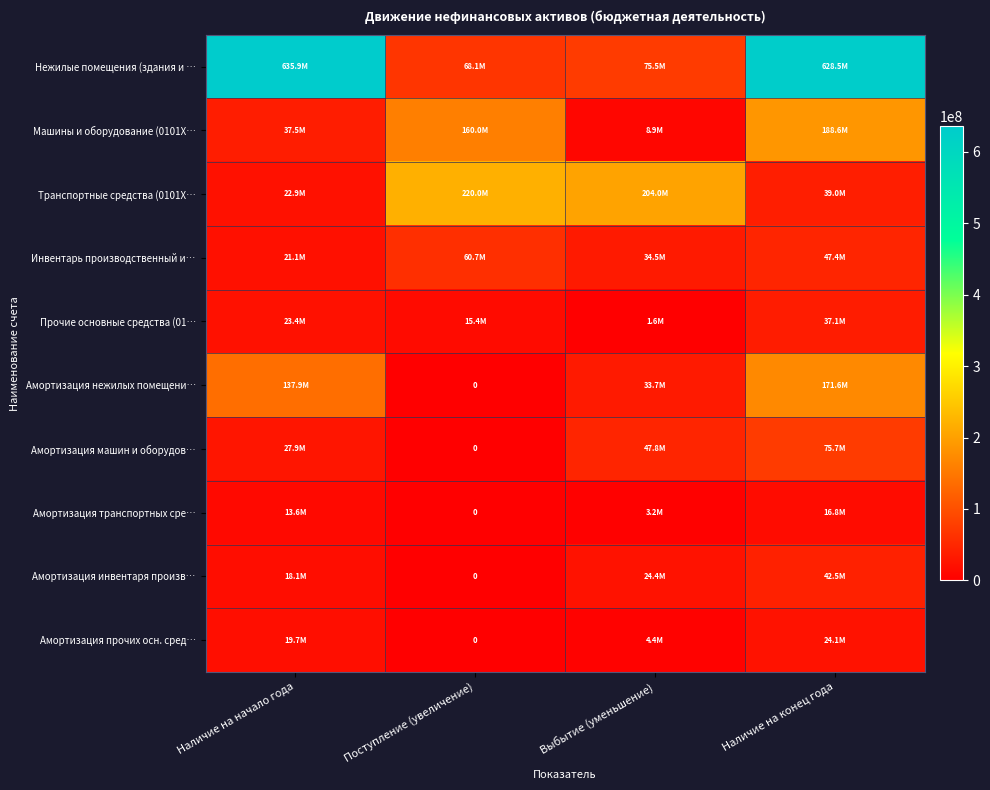

Read the Прочие основные средства (01… value at Поступление (увеличение).

15362422.8